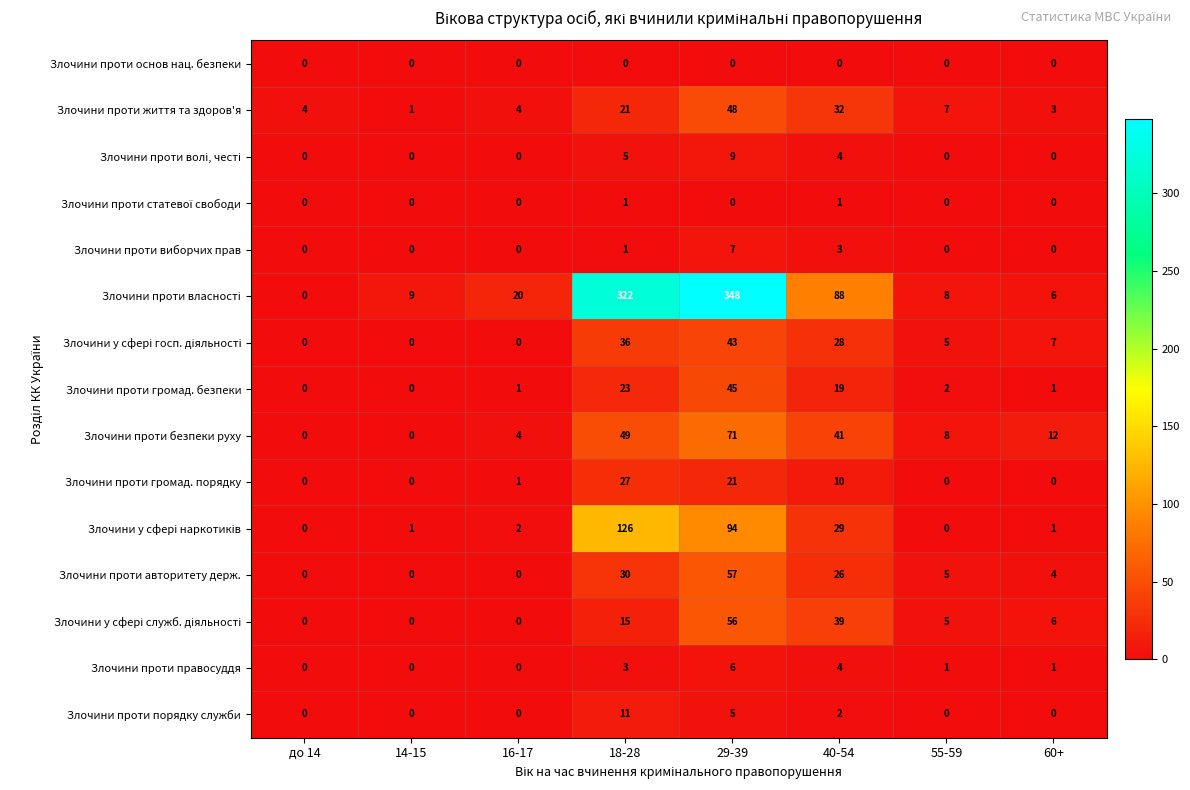

Is it true that Злочини проти громад. порядку equals 14 at 60+?

False